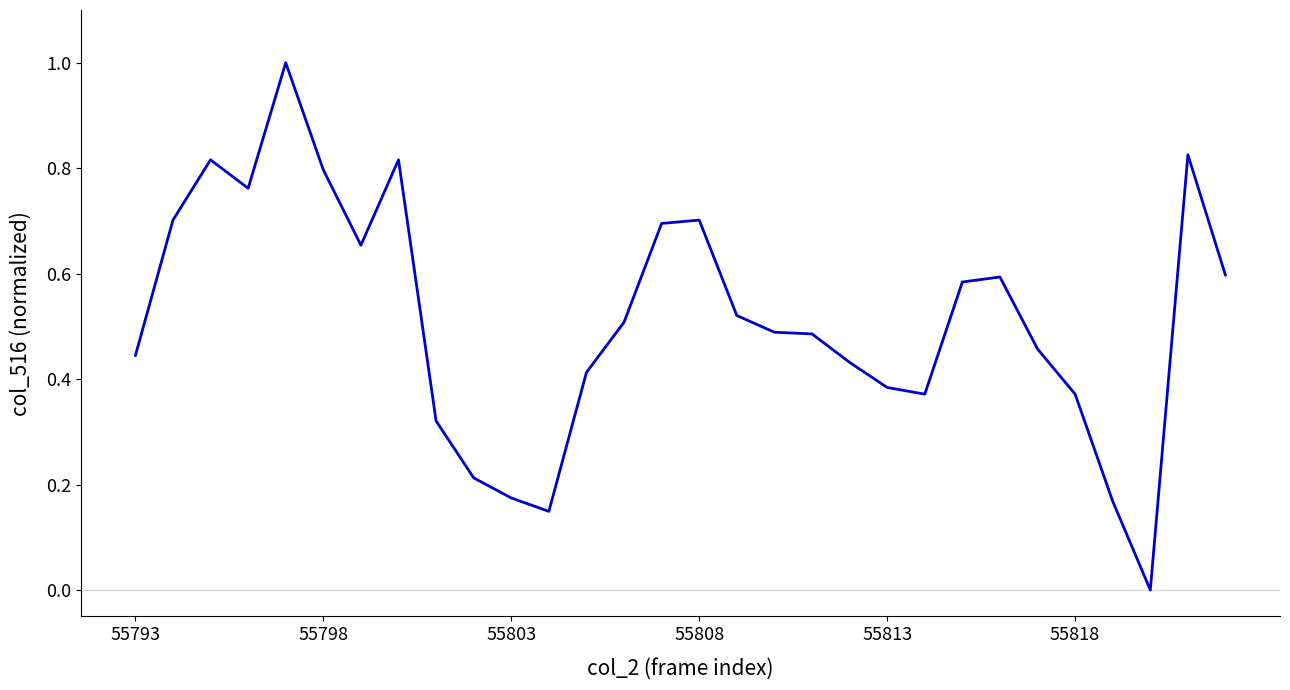

Is this an area chart (filled region under the line)?

No